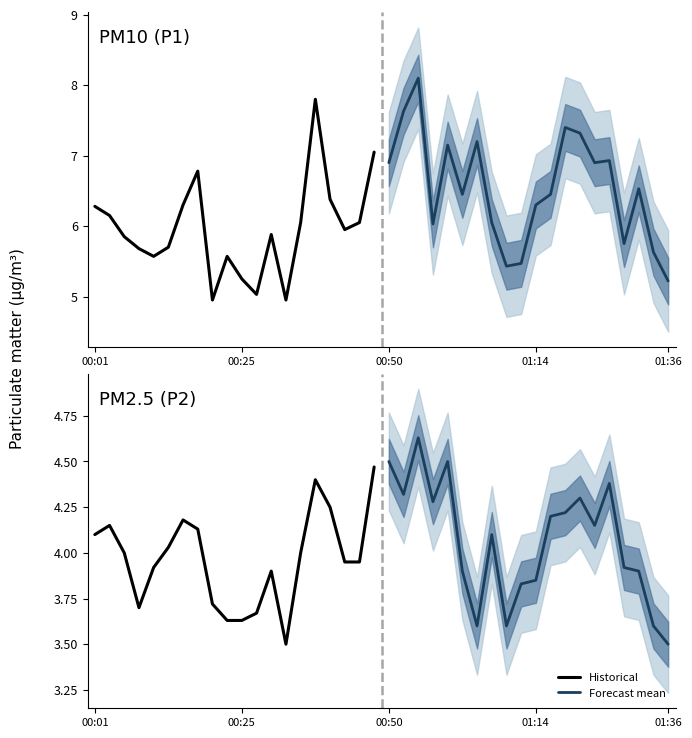

At 01:36, list the series in order from largest to smallest.

Forecast mean, Historical